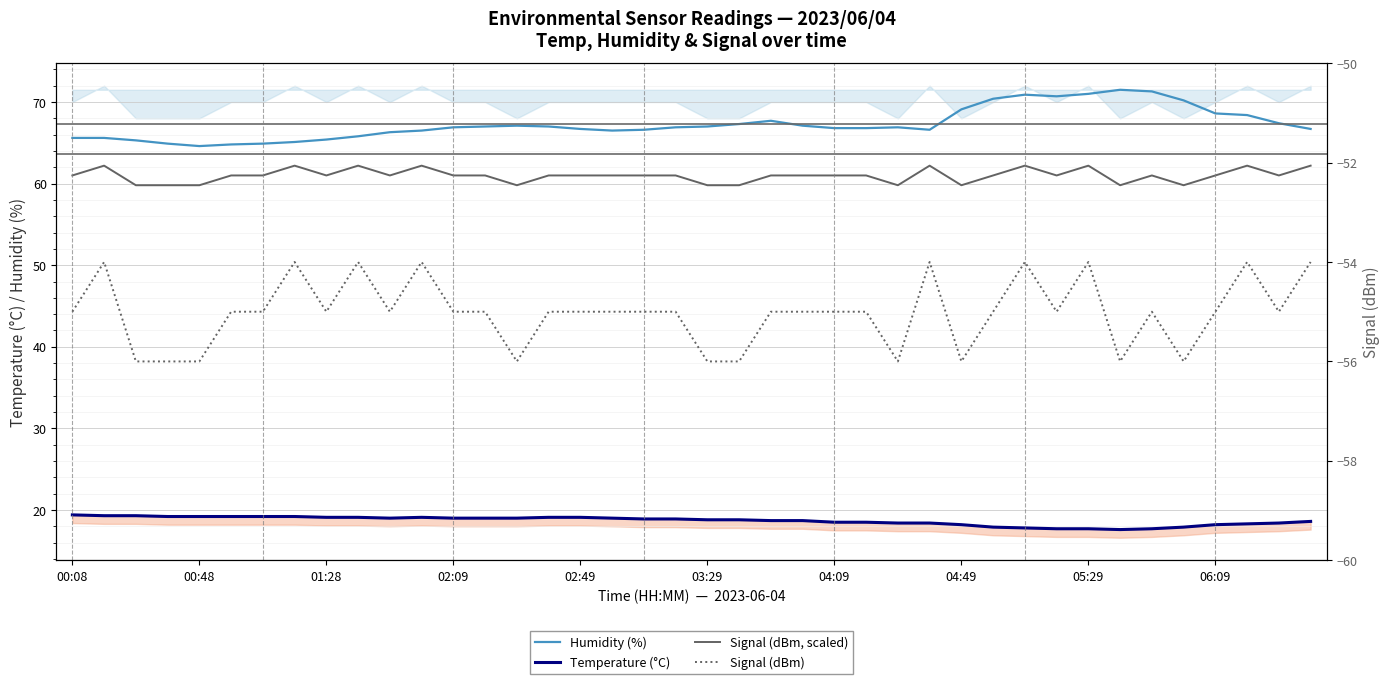

What is the value of the Temperature (°C) point at the 16th from the left?

19.1